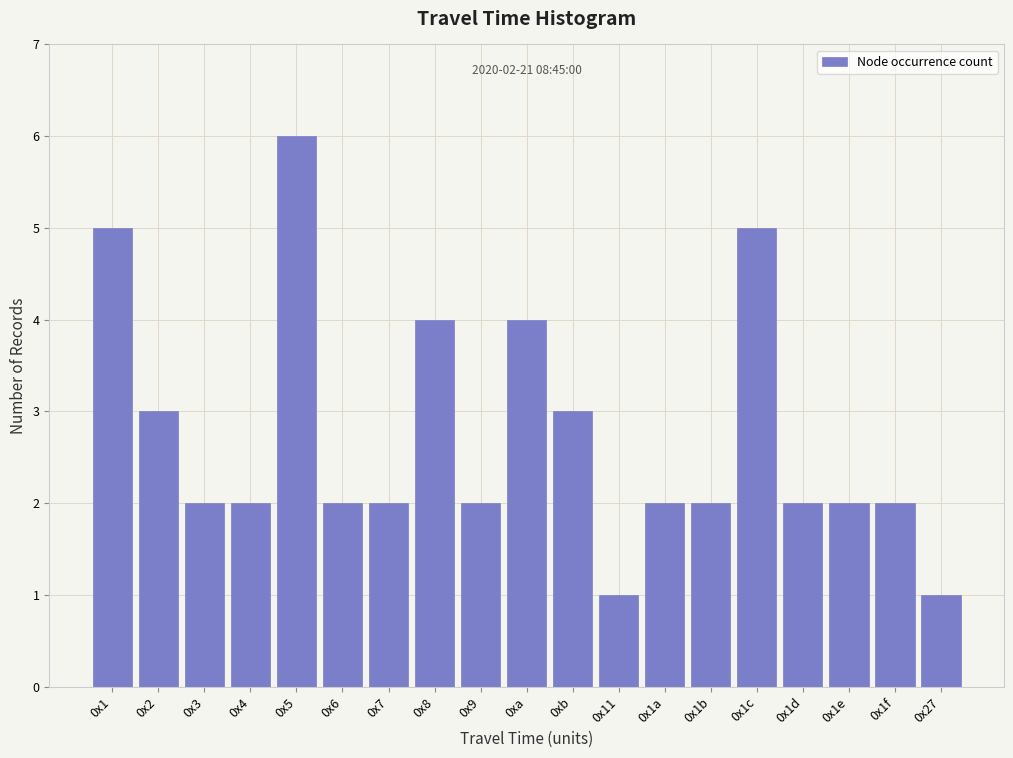

Reading left to right, what are all the values shown in this chart?

5	3	2	2	6	2	2	4	2	4	3	1	2	2	5	2	2	2	1